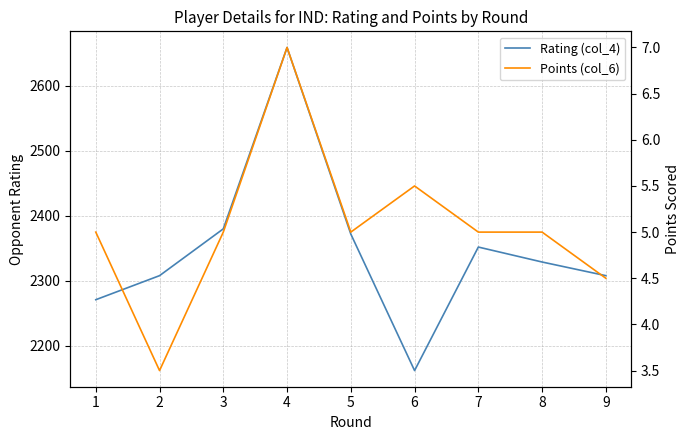

What is the sum of the Rating (col_4) values at 9 and 1?

4579.0